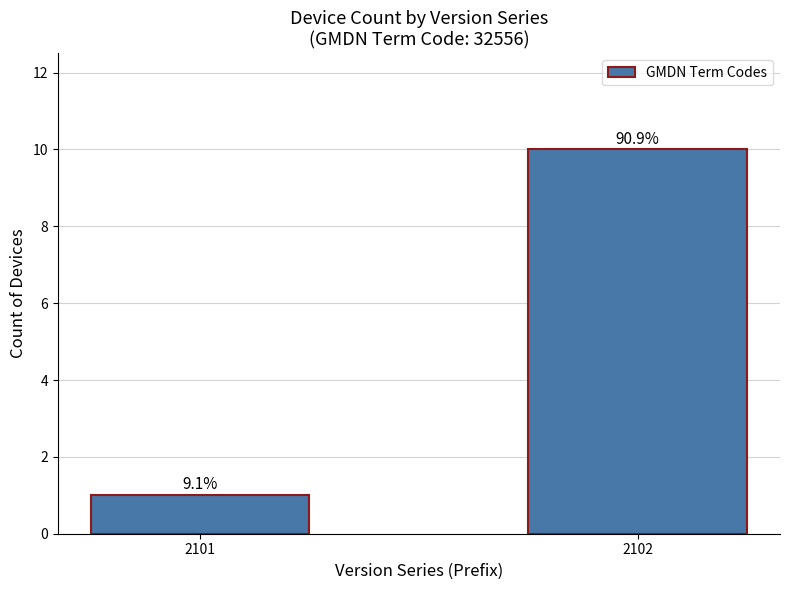

What is the sum of the values at 2101 and 2102?

11